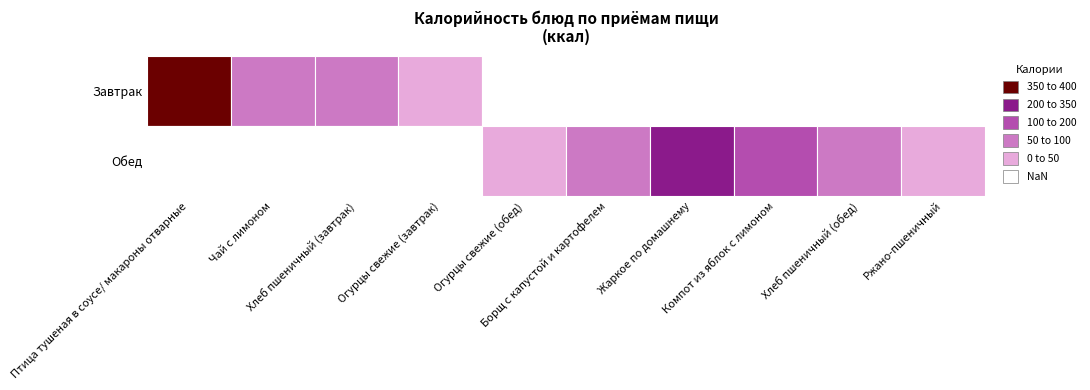

Which label corresponds to the largest value in the chart?

Птица тушеная в соусе/ макароны отварные